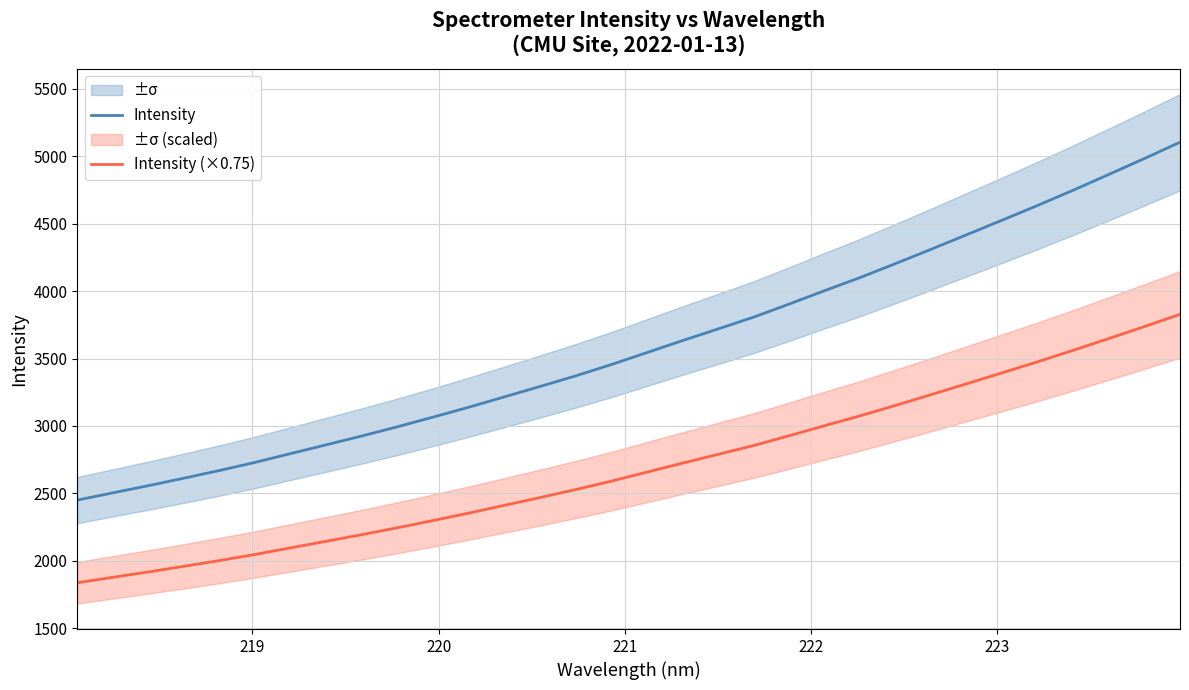

True or false: Intensity and Intensity (×0.75) intersect in this chart.

False